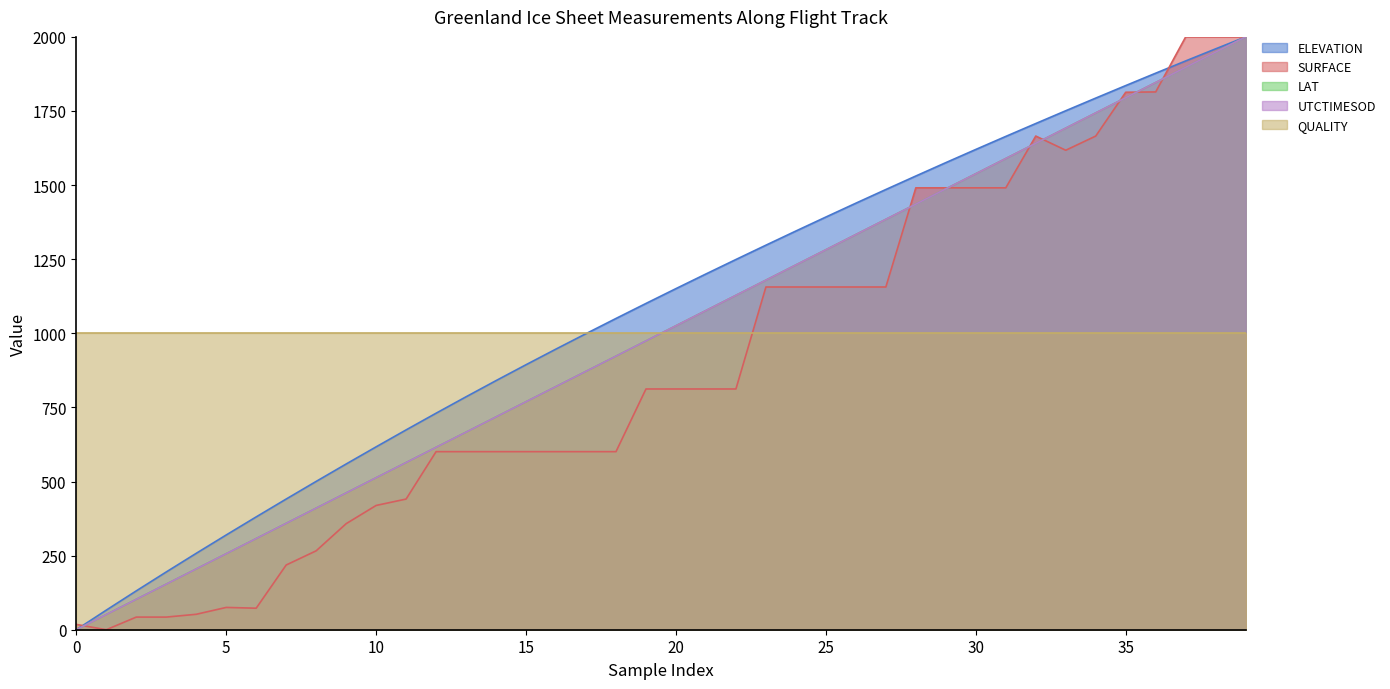

What is the sum of the ELEVATION values at 27 and 30?

3105.4